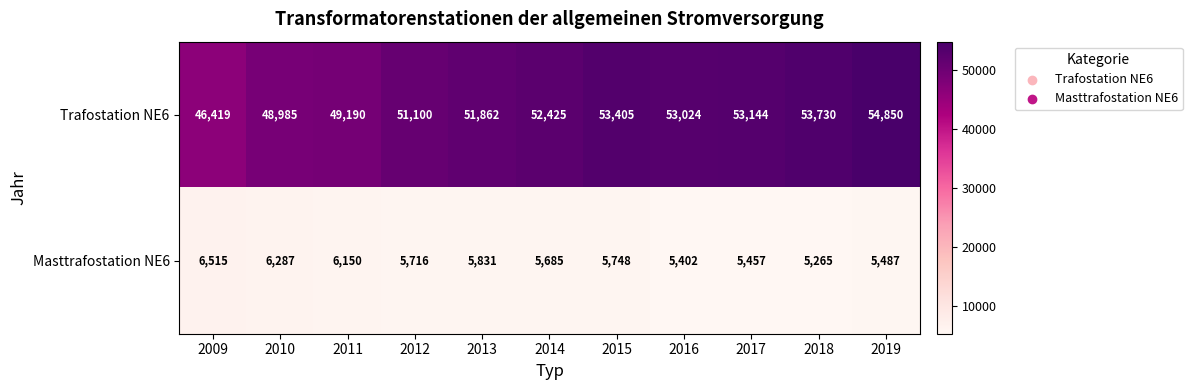

Between 2010 and 2015, which series saw the biggest shift?

Trafostation NE6